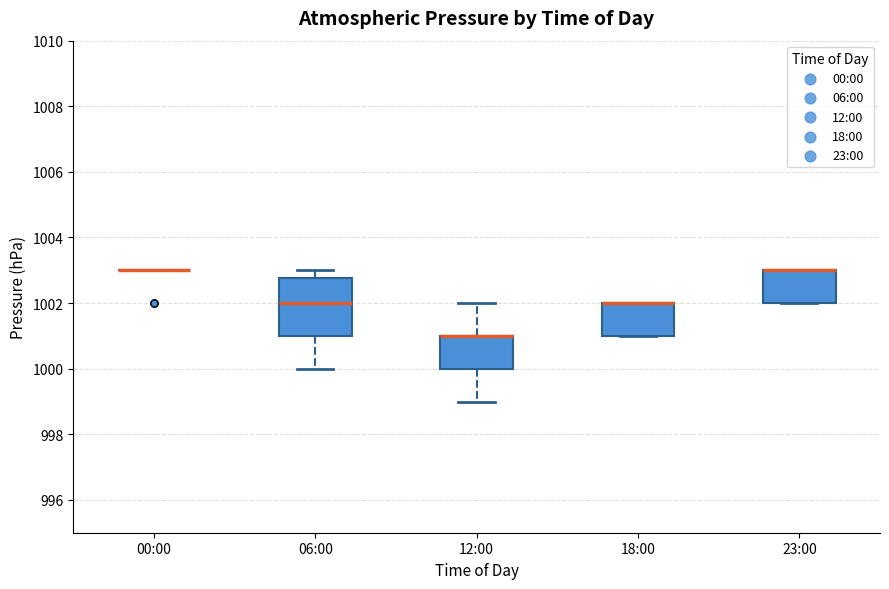

Which box is the tallest, from its lower edge to its upper edge?

06:00